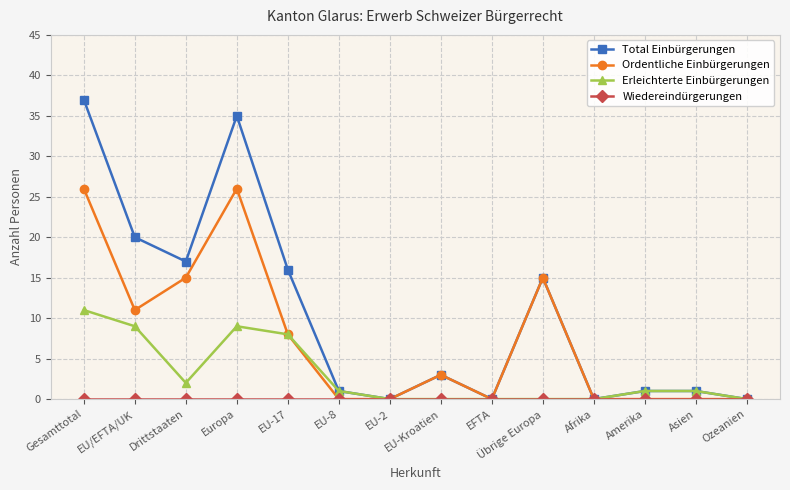

What is the label of the 5th point from the left?

EU-17